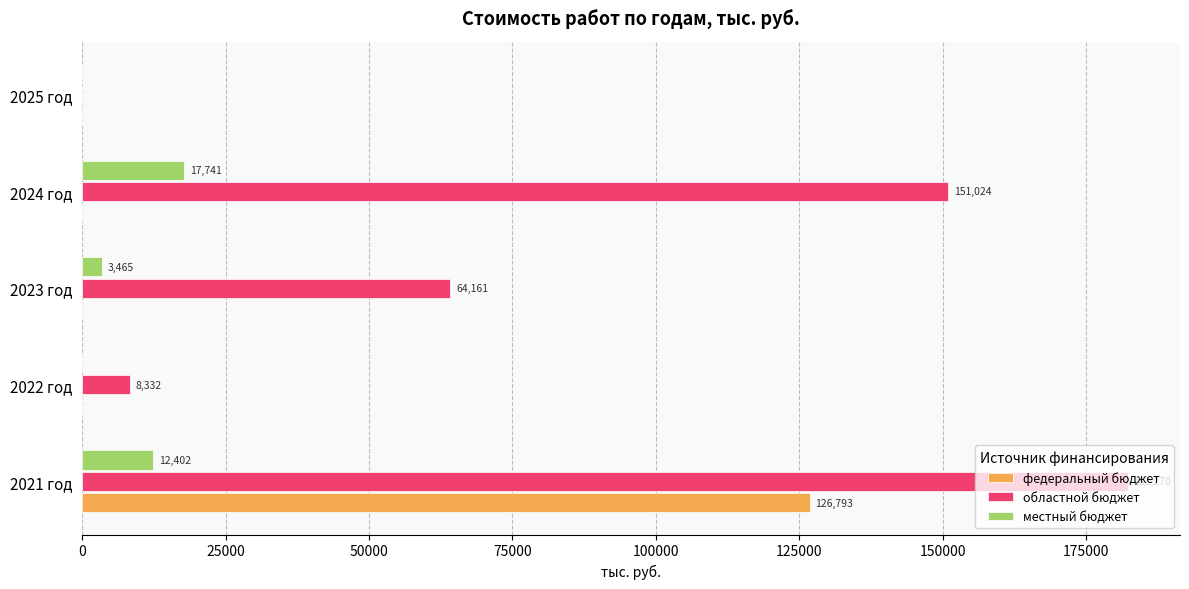

What is the greatest value displayed?

182270